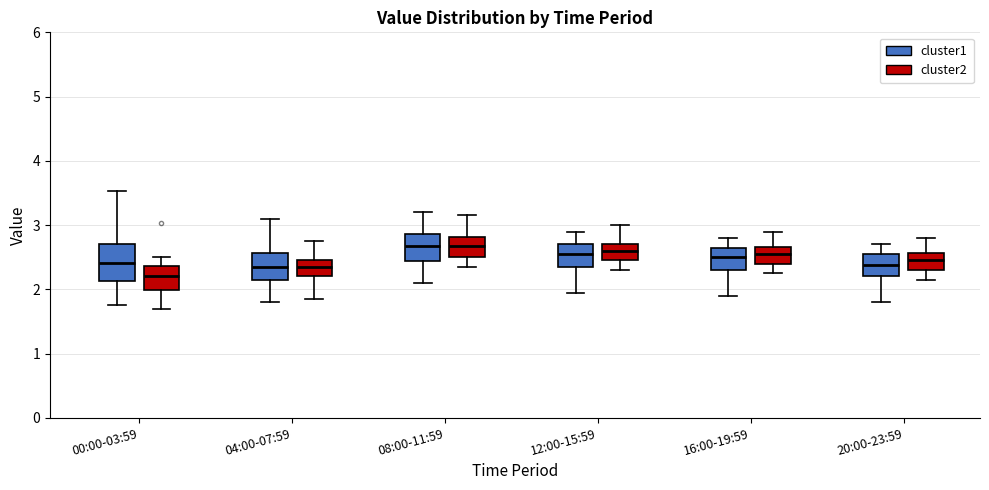

Where does the upper whisker of the box for 04:00-07:59 (cluster2) end on the y-axis? The values are not printed on the chart, so give them approximately, as read against the axis.

2.8